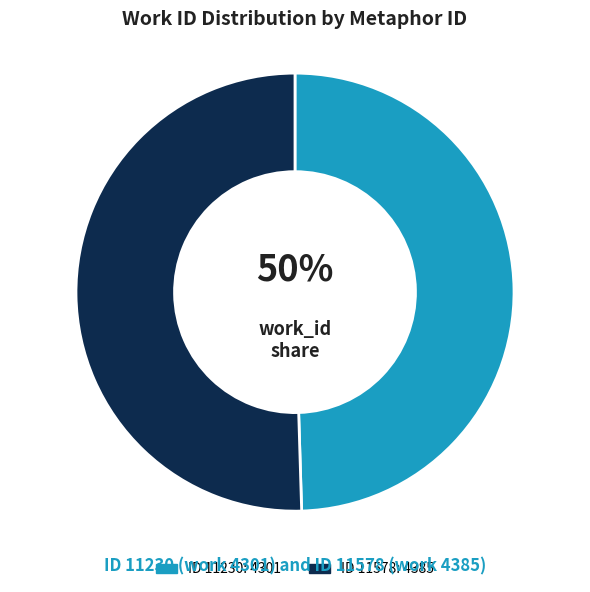

How many slices are in this pie chart?

2